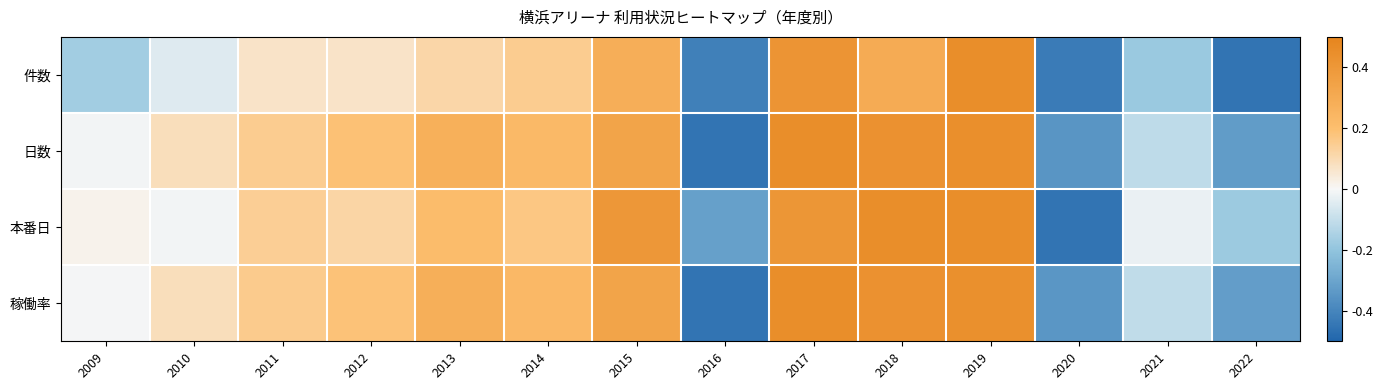

What is the difference between the highest and lowest values at 2010?

0.1